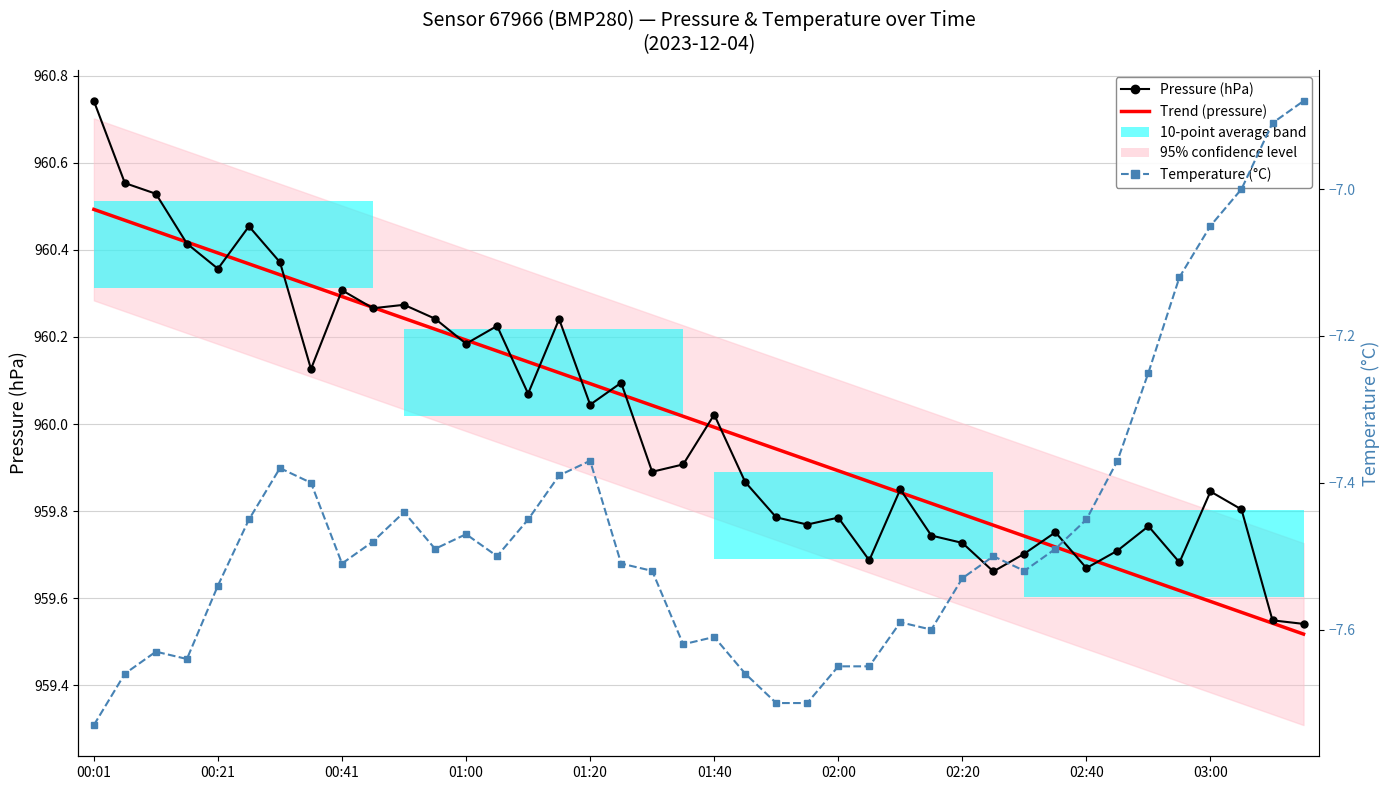

At which category does the chart reach its minimum across all series?

00:01